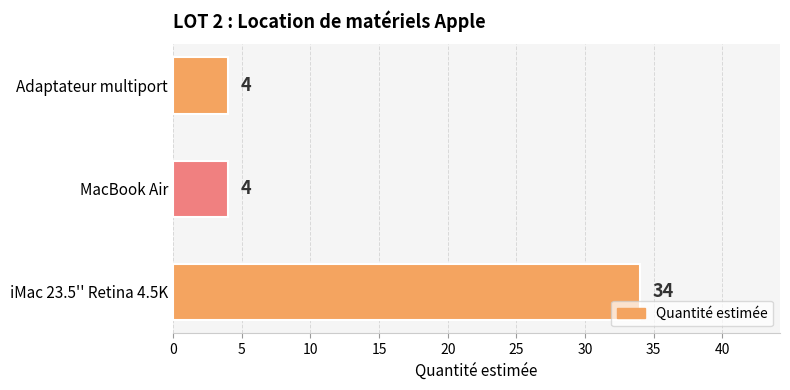

Reading top to bottom, what are all the values shown in this chart?

4	4	34